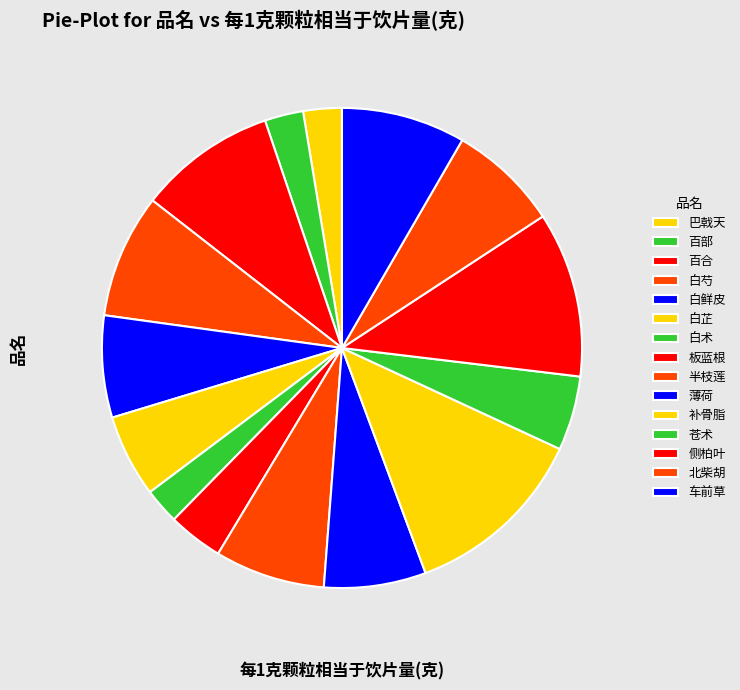

Combined, what portion of the pie is 半枝莲 and 苍术?

12.4%